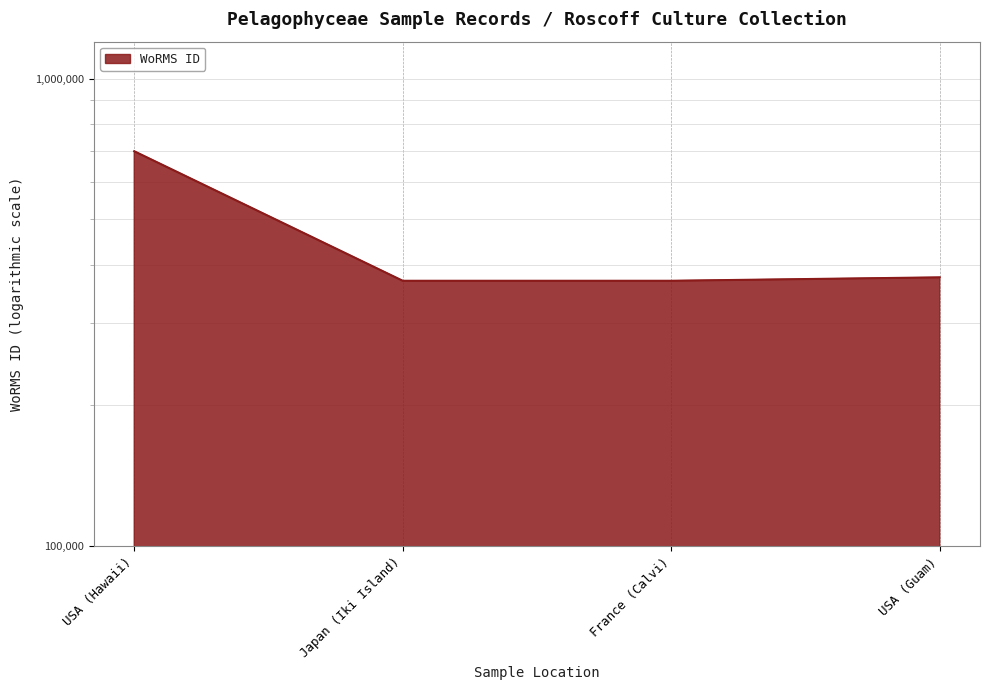

Reading left to right, list all the values displayed in this chart.

699402	369489	369489	375757